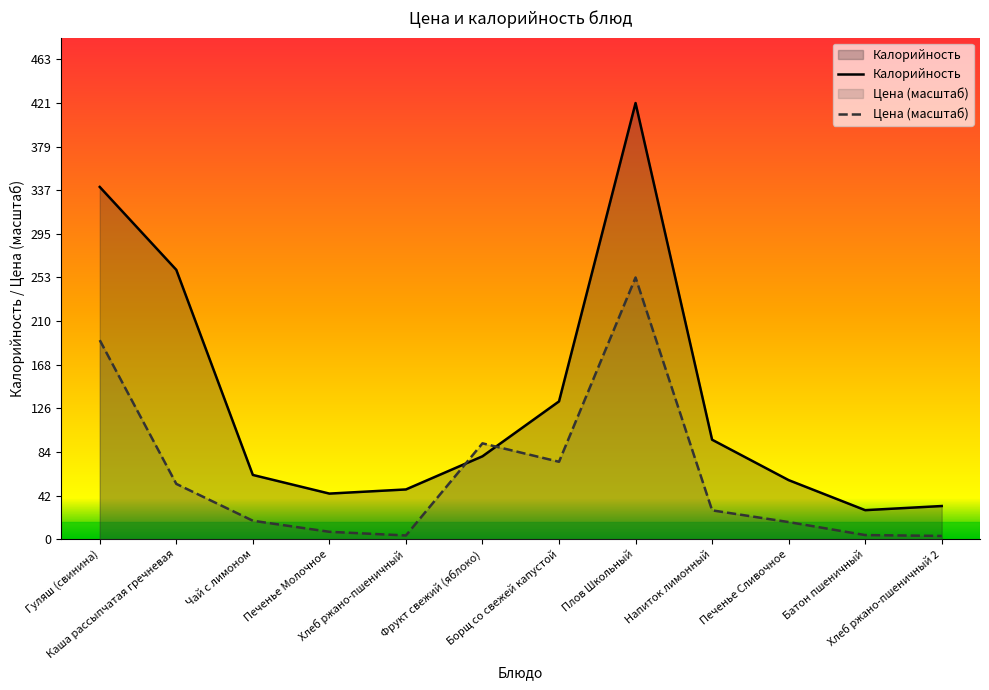

Rank the series by their maximum value, from lowest to highest.

Цена (масштаб), Калорийность